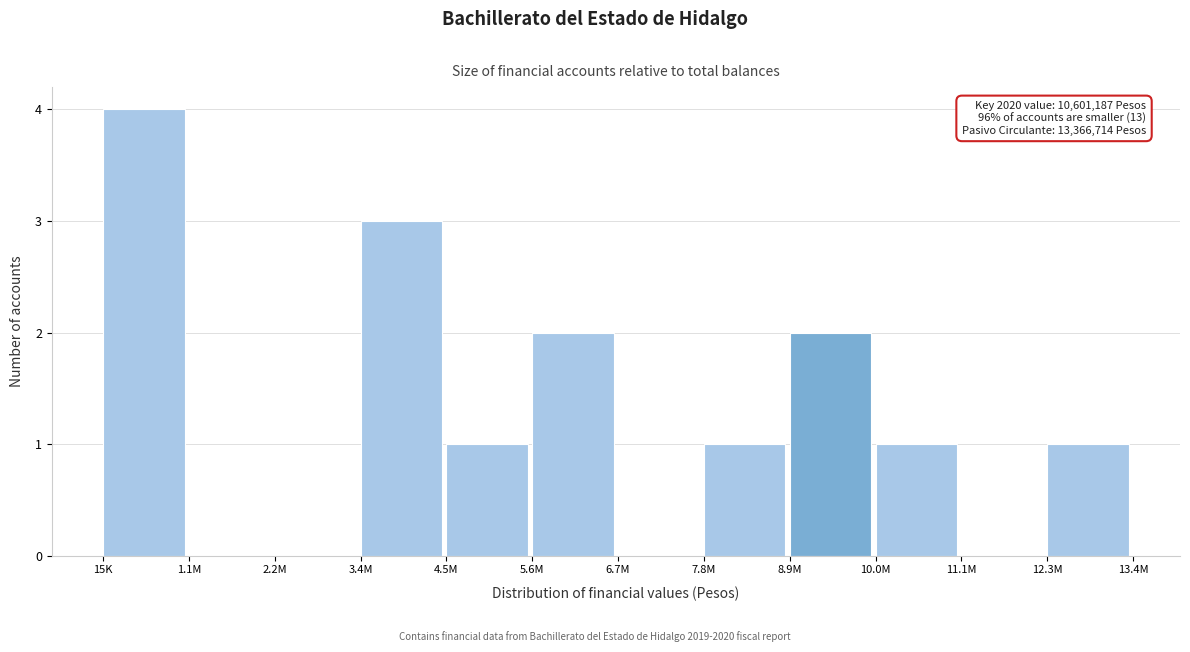

Reading left to right, transcribe all the data shown in this chart.

15K=4	1.1M=0	2.2M=0	3.4M=3	4.5M=1	5.6M=2	6.7M=0	7.8M=1	8.9M=2	10.0M=1	11.1M=0	12.3M=1